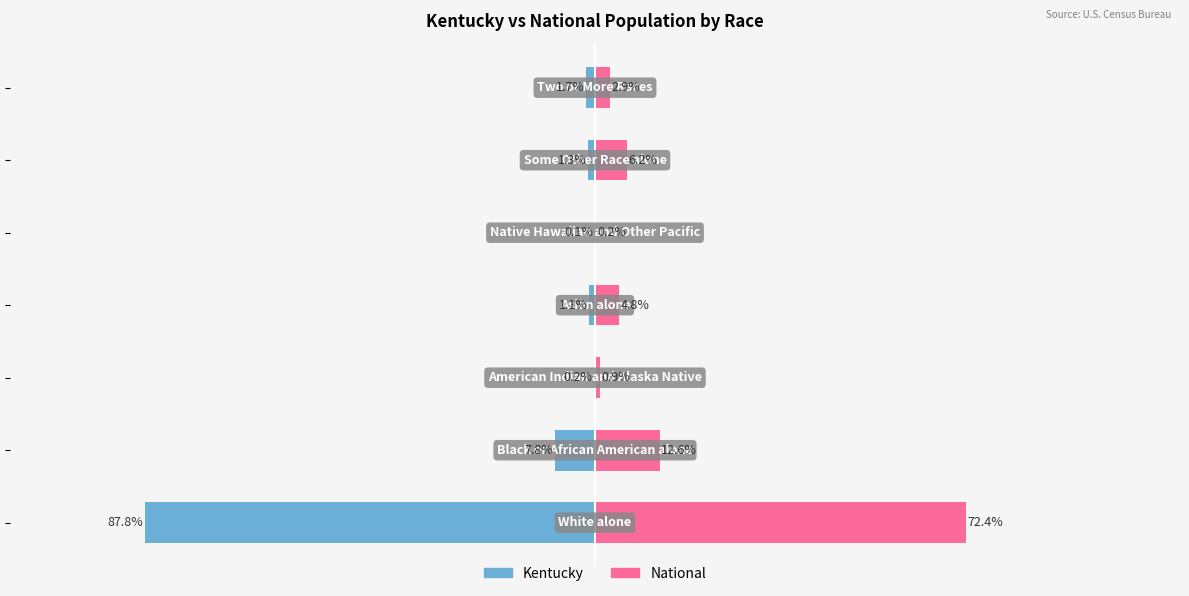

Count the number of data series in this chart.

2